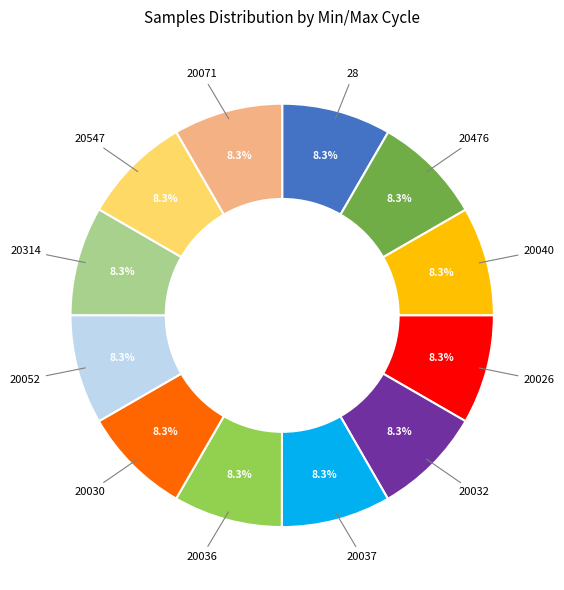

Is there any slice that represents more than half of the pie?

No